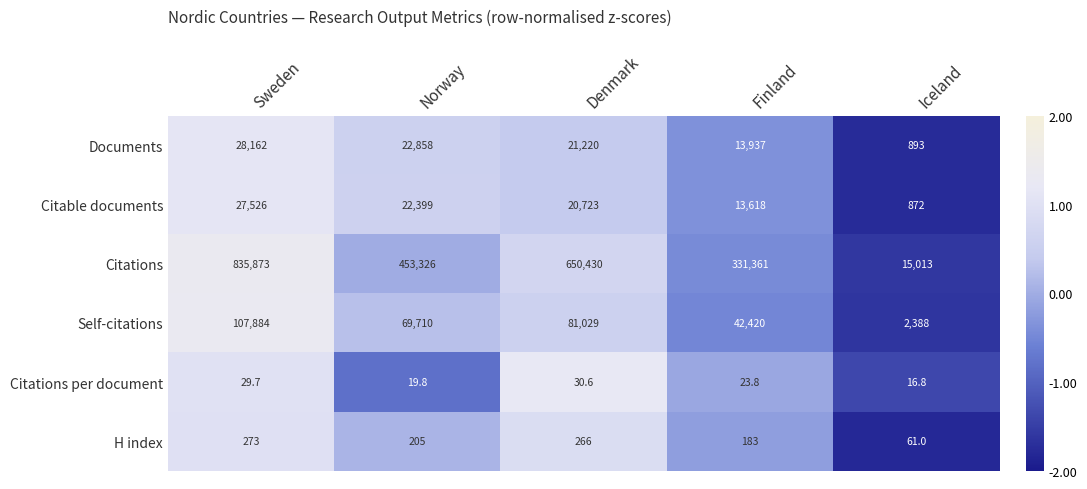

Count the number of data series in this chart.

6